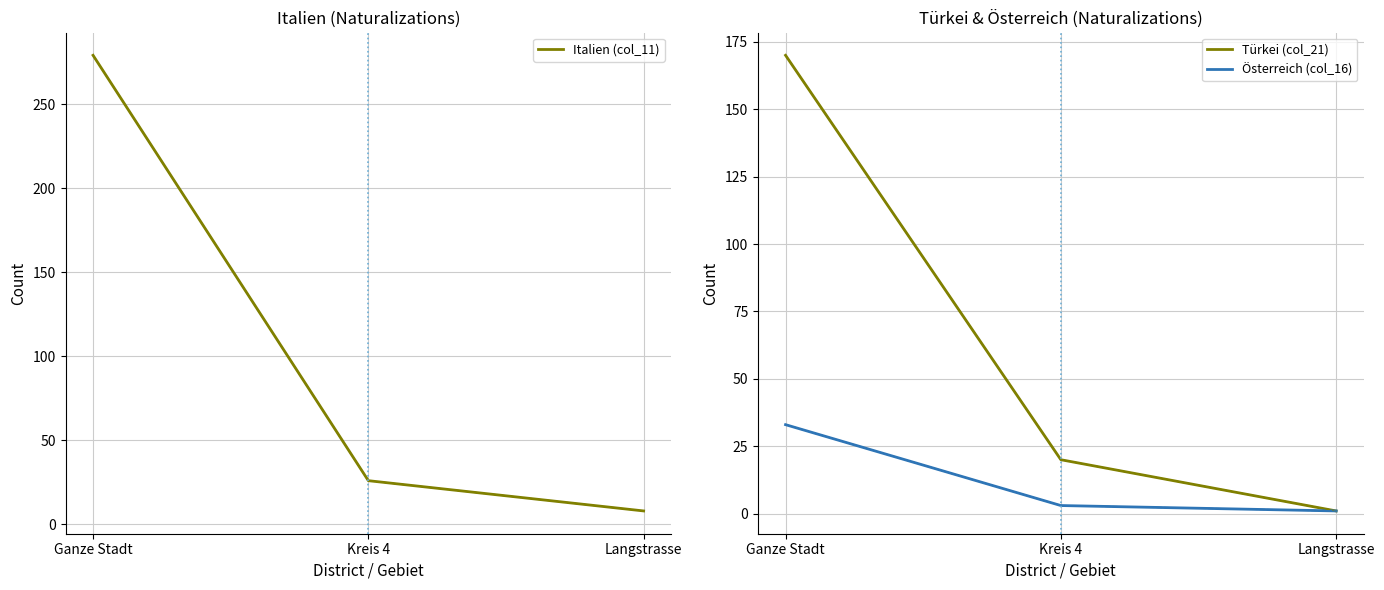

The value of Türkei (col_21) at Kreis 4 is 20. True or false?

True